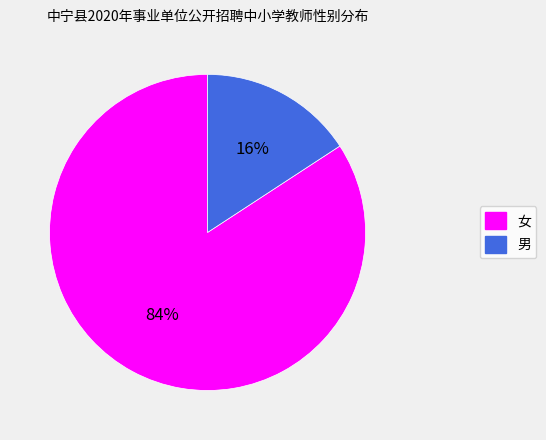

To the nearest percent, what is the difference between the 男 and 女 slice percentages?

68%